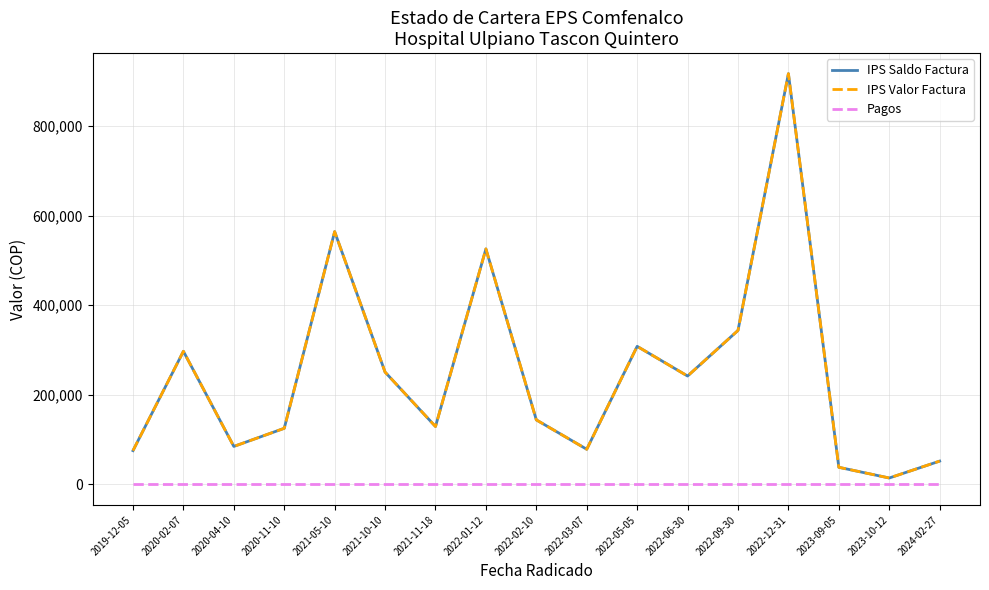

The value of IPS Valor Factura at 2022-09-30 is 451256. True or false?

False